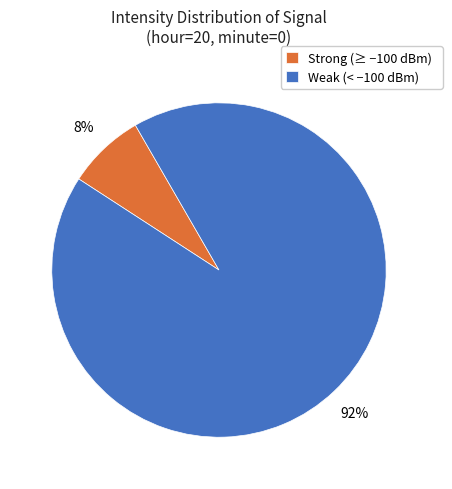

Rank the categories by value from lowest to highest.

Strong (≥ −100 dBm), Weak (< −100 dBm)